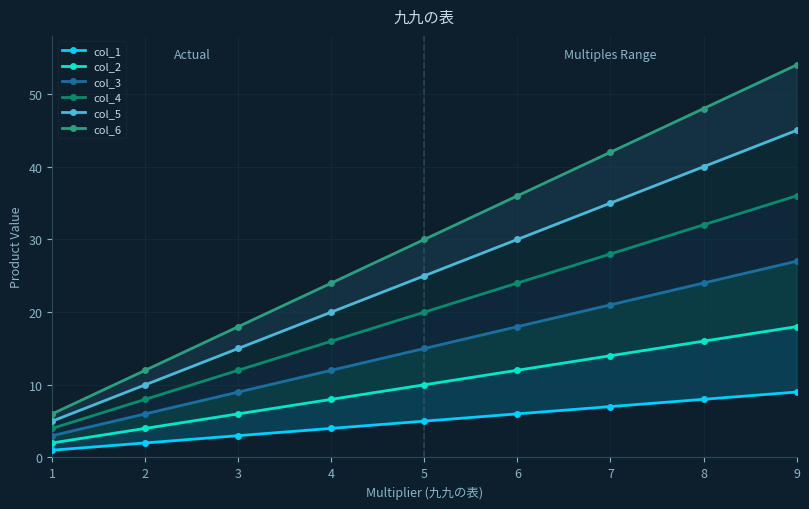

Which series has the largest total across all categories?

col_6